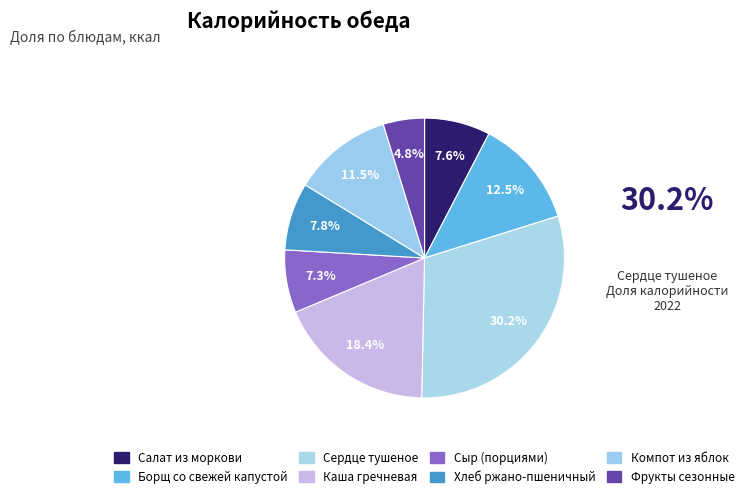

How many slices are in this pie chart?

8